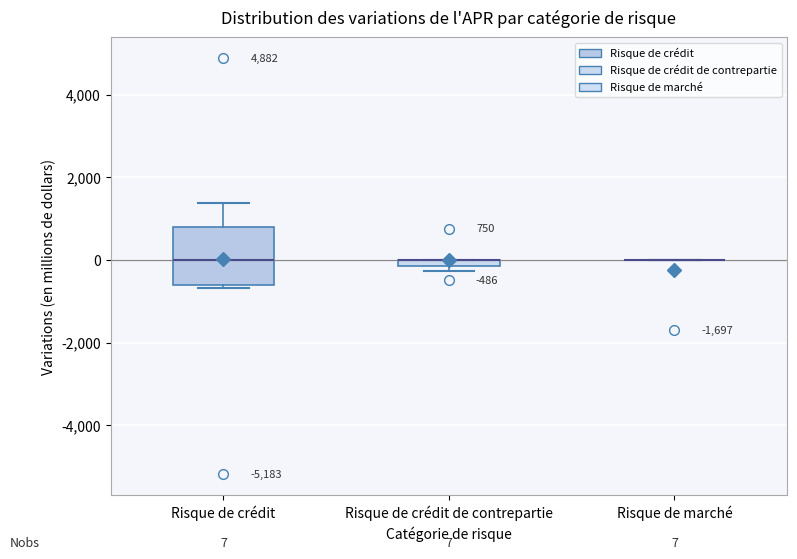

Which box is the tallest, from its lower edge to its upper edge?

Risque de crédit